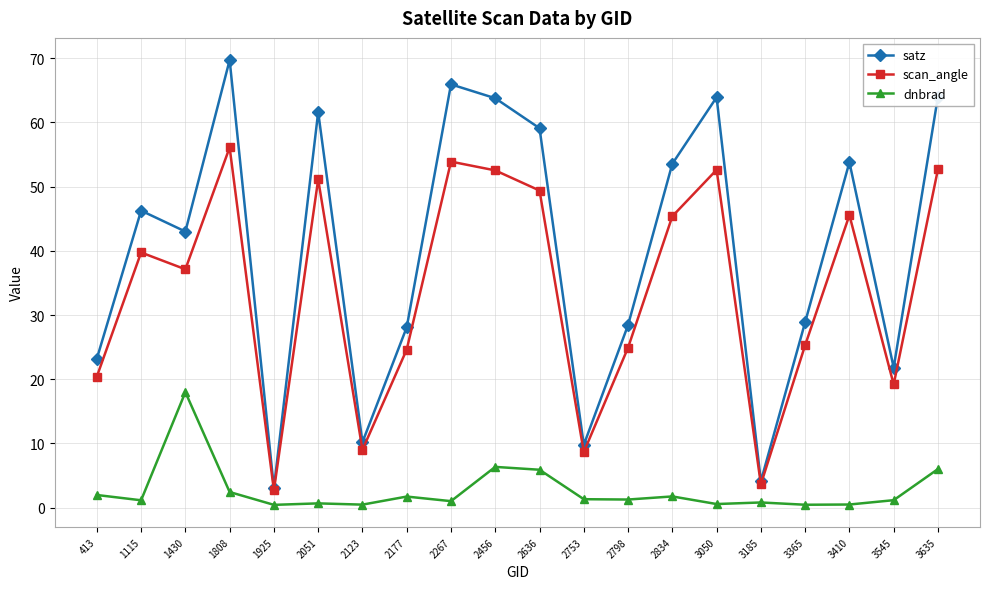

What is the minimum value shown in the chart?

0.4